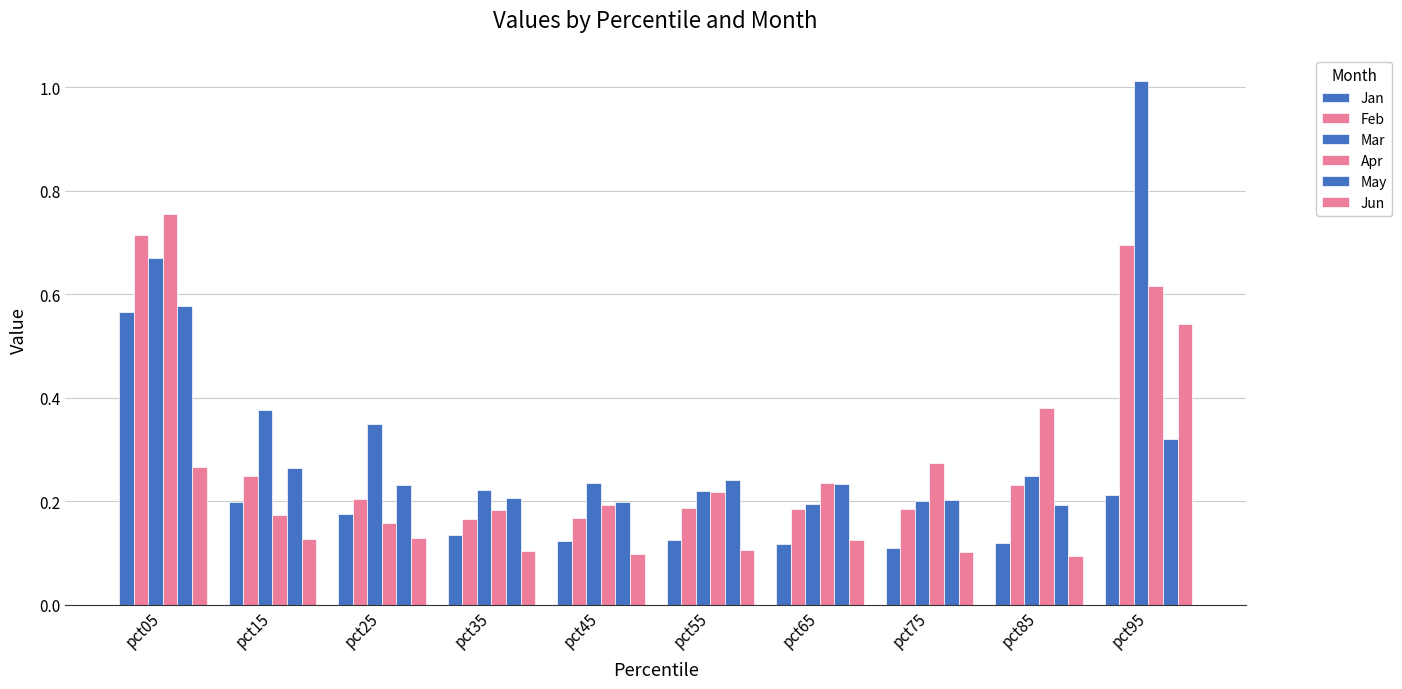

Between pct25 and pct75, which series saw the biggest shift?

Mar